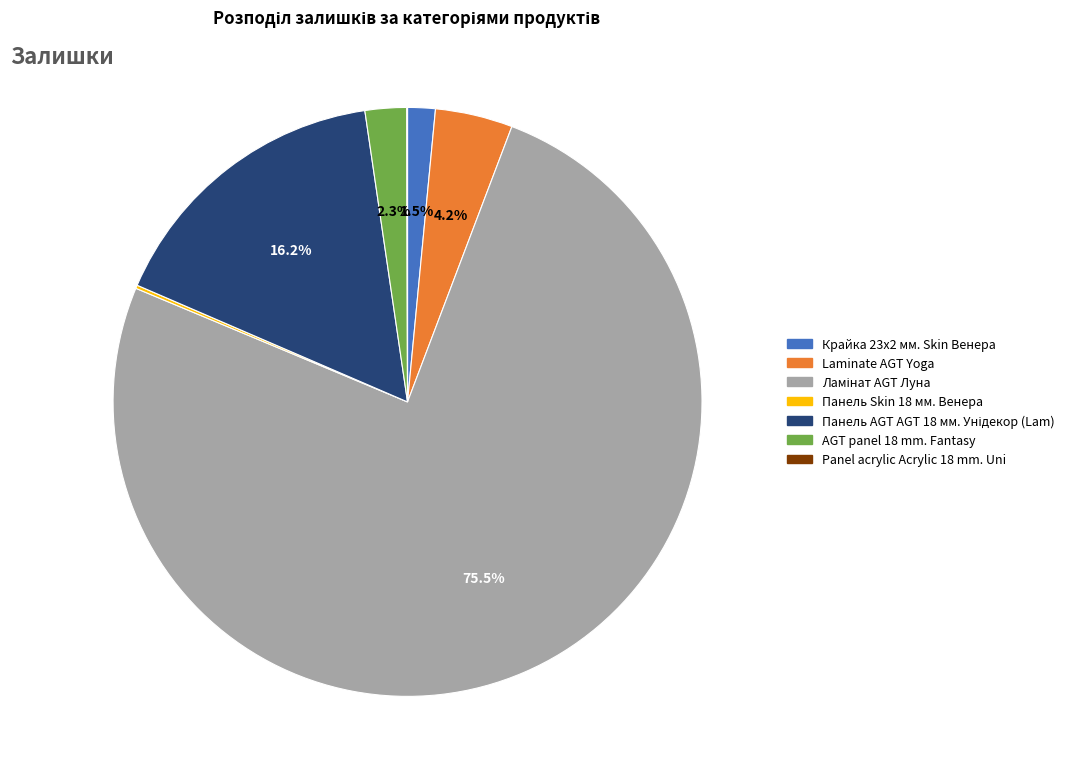

To the nearest percent, what is the average slice percentage?

14%